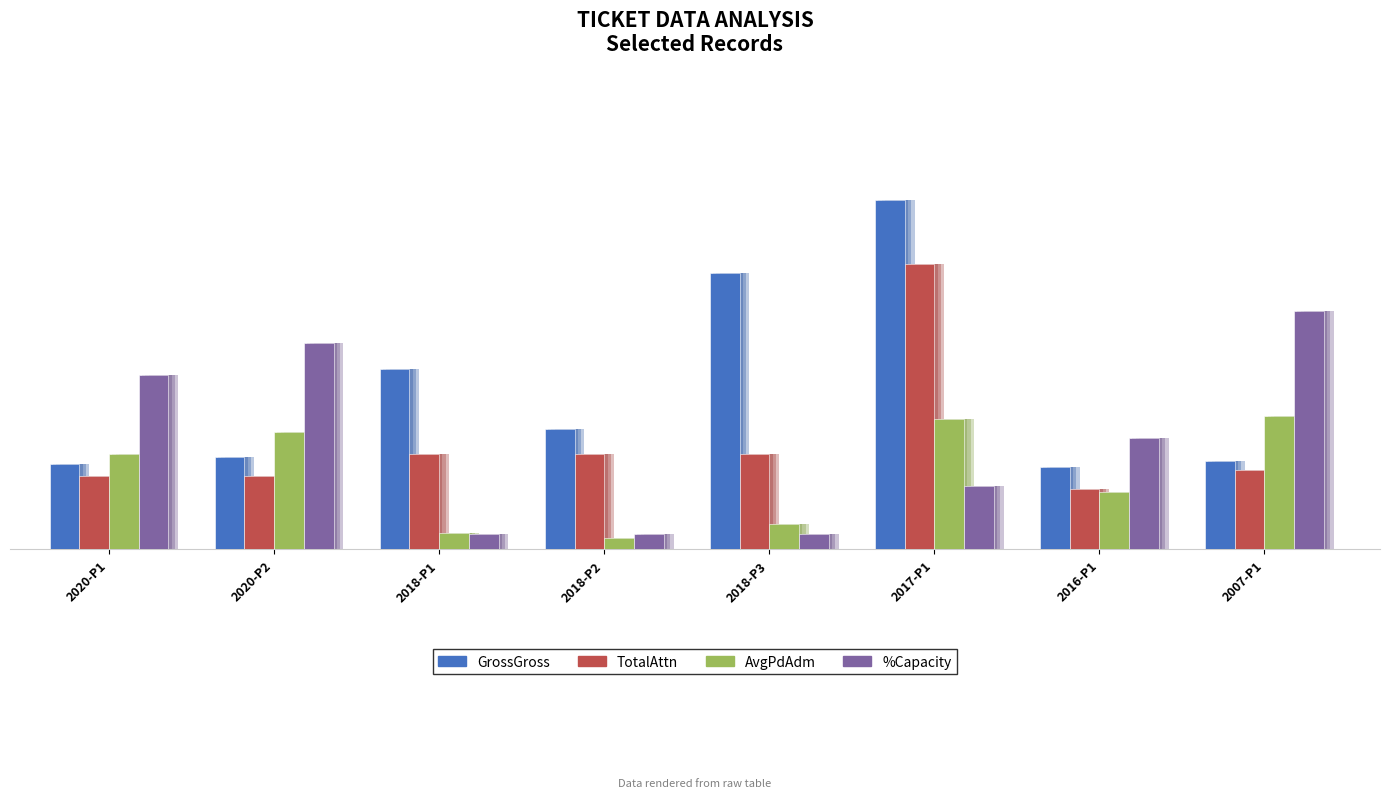

Reading left to right, extract all data points from this chart.

GrossGross: 2020-P1=270	2020-P2=290	2018-P1=570	2018-P2=380	2018-P3=870	2017-P1=1100	2016-P1=260	2007-P1=280
TotalAttn: 2020-P1=230	2020-P2=230	2018-P1=300	2018-P2=300	2018-P3=300	2017-P1=900	2016-P1=190	2007-P1=250
AvgPdAdm: 2020-P1=300	2020-P2=370	2018-P1=53	2018-P2=35	2018-P3=81	2017-P1=410	2016-P1=180	2007-P1=420
PctCapacity: 2020-P1=550	2020-P2=650	2018-P1=50	2018-P2=50	2018-P3=50	2017-P1=200	2016-P1=350	2007-P1=750